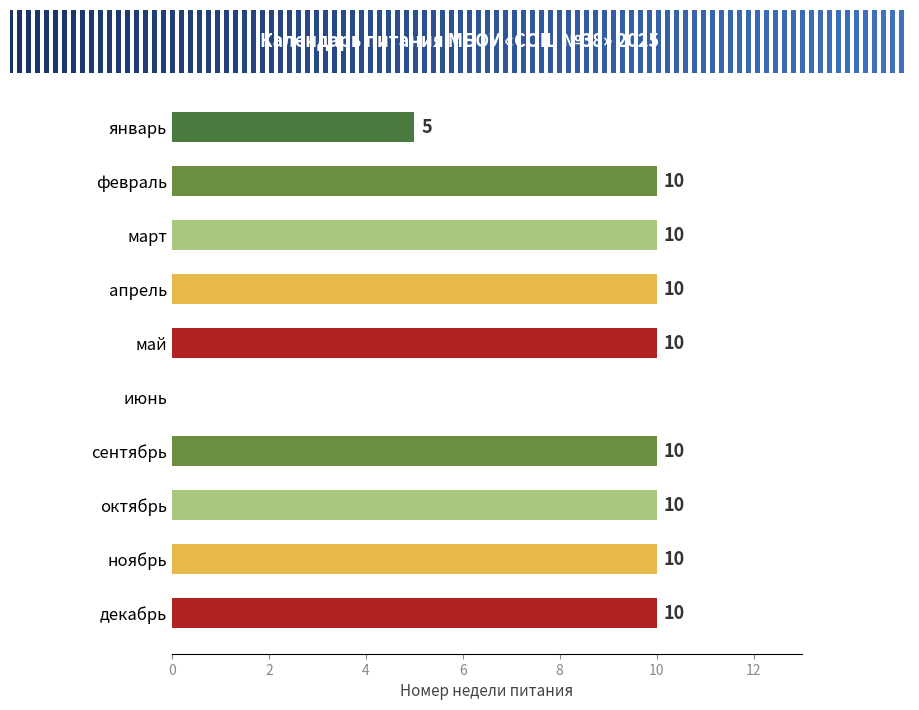

The value at июнь is -4. True or false?

False